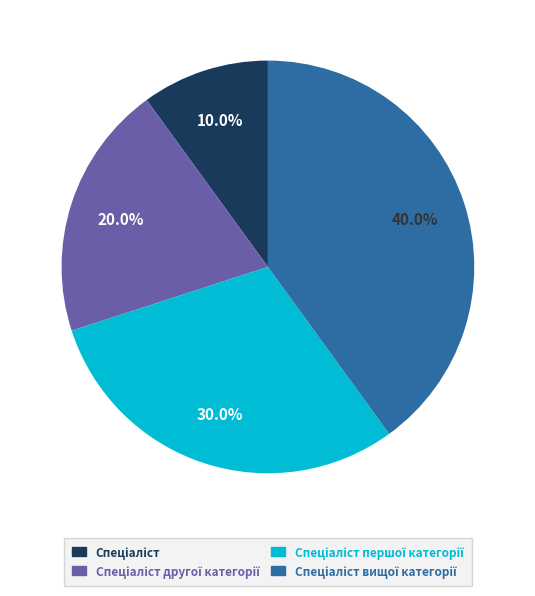

Is there any slice that represents more than half of the pie?

No